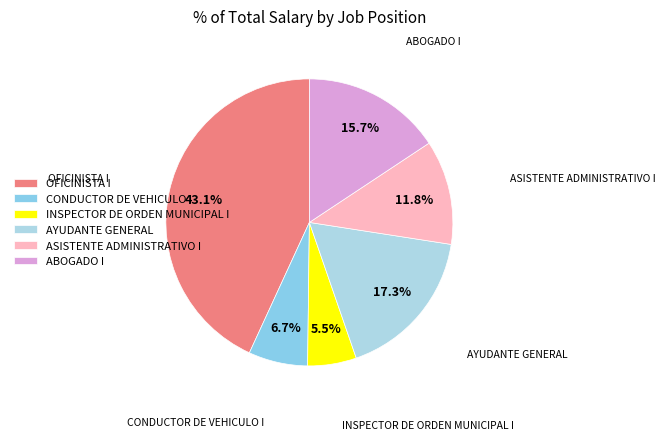

To the nearest percent, what is the difference between the OFICINISTA I and CONDUCTOR DE VEHICULO I slice percentages?

36%